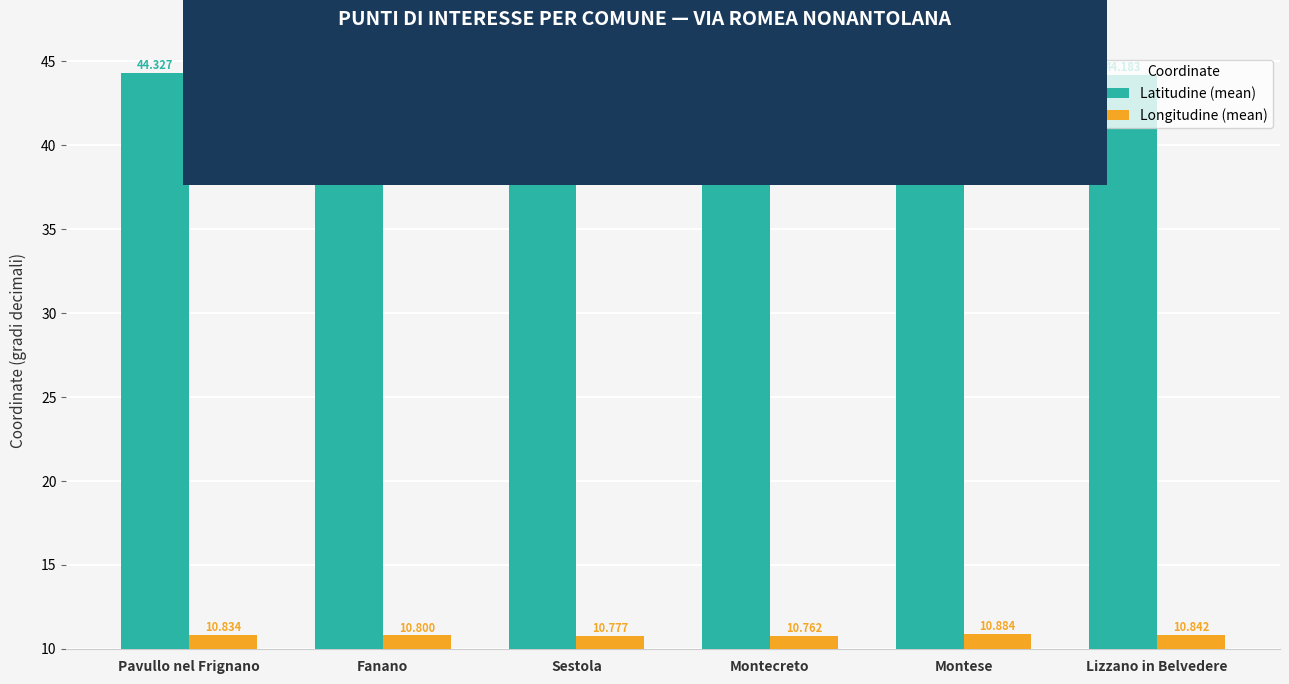

What is the sum of all Latitudine (mean) values?

265.5